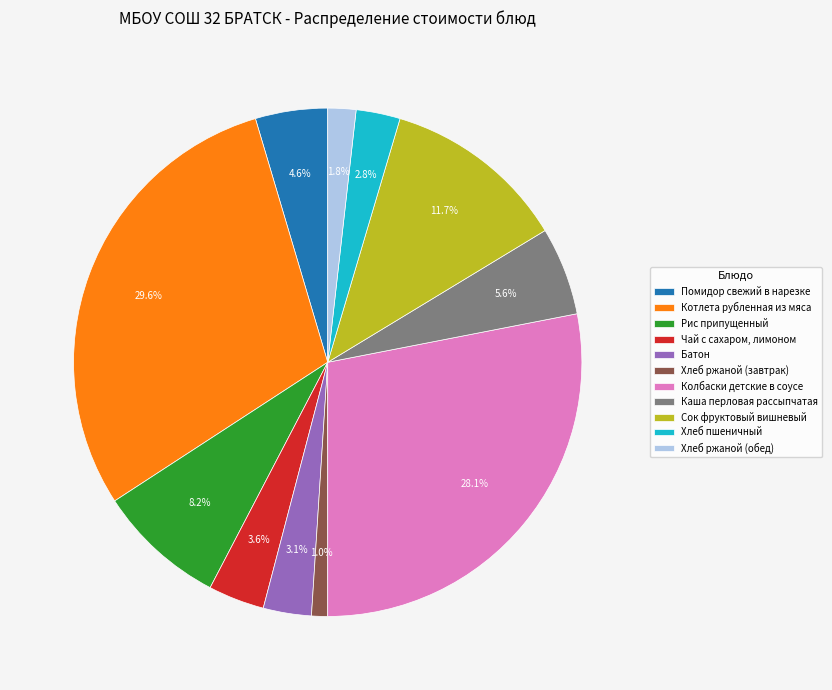

To the nearest percent, what portion does Чай с сахаром, лимоном represent?

4%